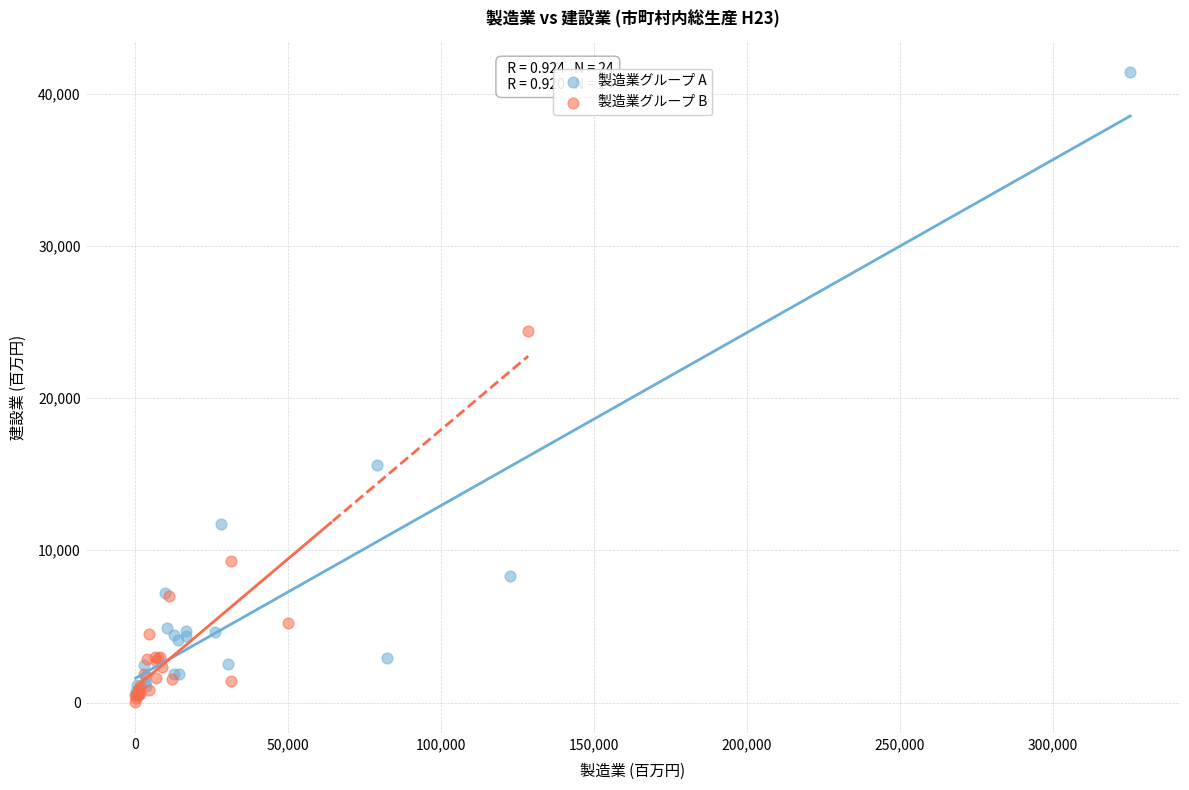

What are all the series names shown in the legend?

製造業グループ A, 製造業グループ B